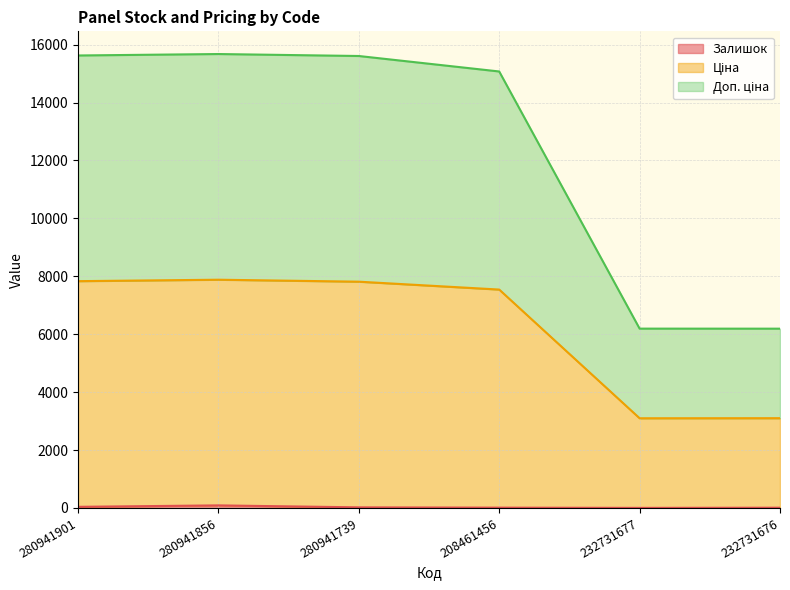

Which has a higher value, 232731676 or 280941739?

280941739